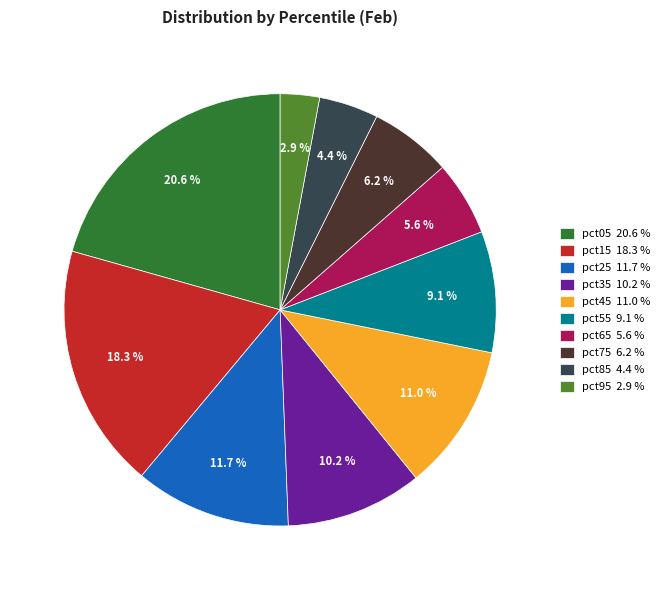

To the nearest percent, what is the combined percentage of pct45 and pct15?

29%